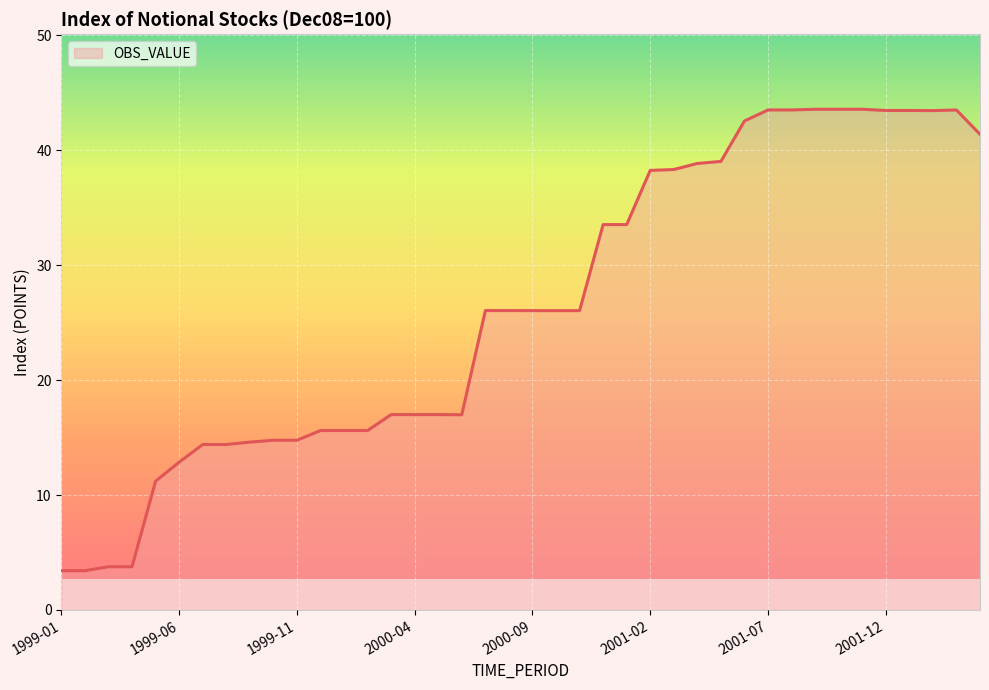

What is the difference between the maximum and minimum values?

40.1